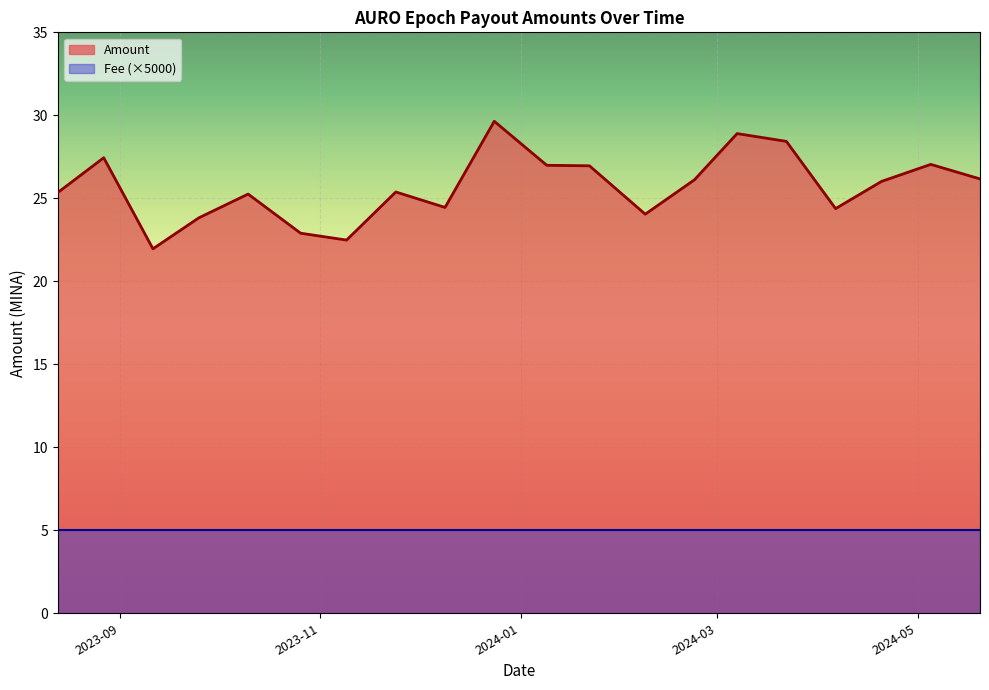

Reading right to left, list all the values displayed in this chart.

Amount: 2023-08-13=25.3	2023-08-27=27.4	2023-09-11=22.0	2023-09-25=23.8	2023-10-10=25.3	2023-10-26=22.9	2023-11-09=22.5	2023-11-24=25.4	2023-12-09=24.5	2023-12-24=29.6	2024-01-09=27.0	2024-01-22=27.0	2024-02-08=24.0	2024-02-23=26.1	2024-03-07=28.9	2024-03-22=28.4	2024-04-06=24.4	2024-04-20=26.0	2024-05-05=27.0	2024-05-20=26.2
Fee: 2023-08-13=0.0	2023-08-27=0.0	2023-09-11=0.0	2023-09-25=0.0	2023-10-10=0.0	2023-10-26=0.0	2023-11-09=0.0	2023-11-24=0.0	2023-12-09=0.0	2023-12-24=0.0	2024-01-09=0.0	2024-01-22=0.0	2024-02-08=0.0	2024-02-23=0.0	2024-03-07=0.0	2024-03-22=0.0	2024-04-06=0.0	2024-04-20=0.0	2024-05-05=0.0	2024-05-20=0.0